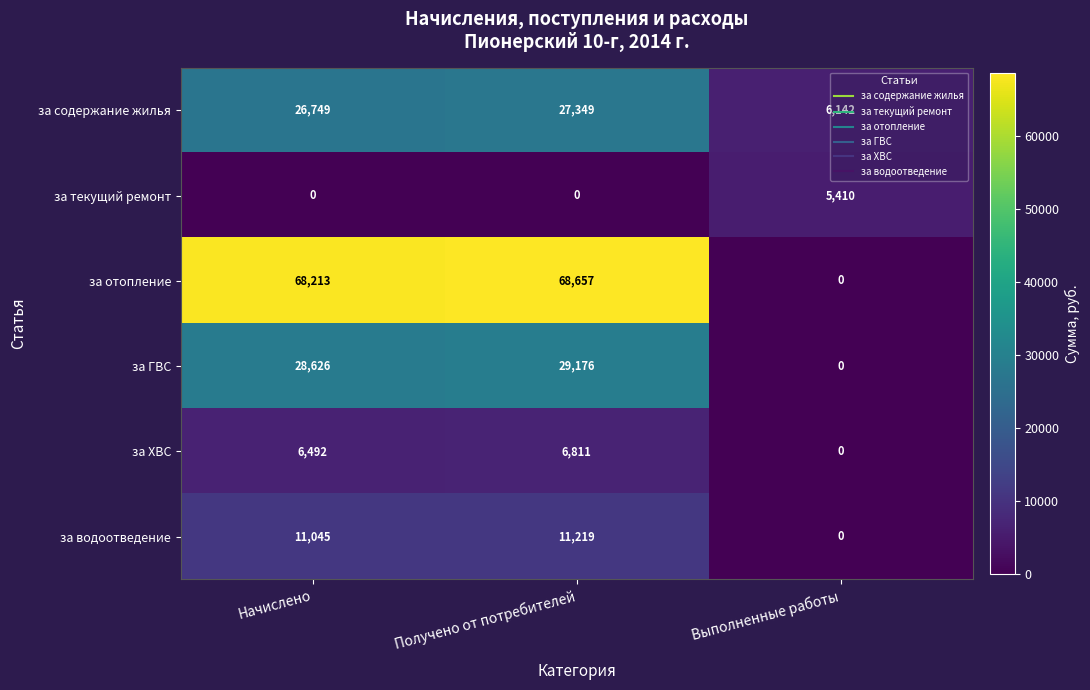

Which series has the largest total across all categories?

за отопление